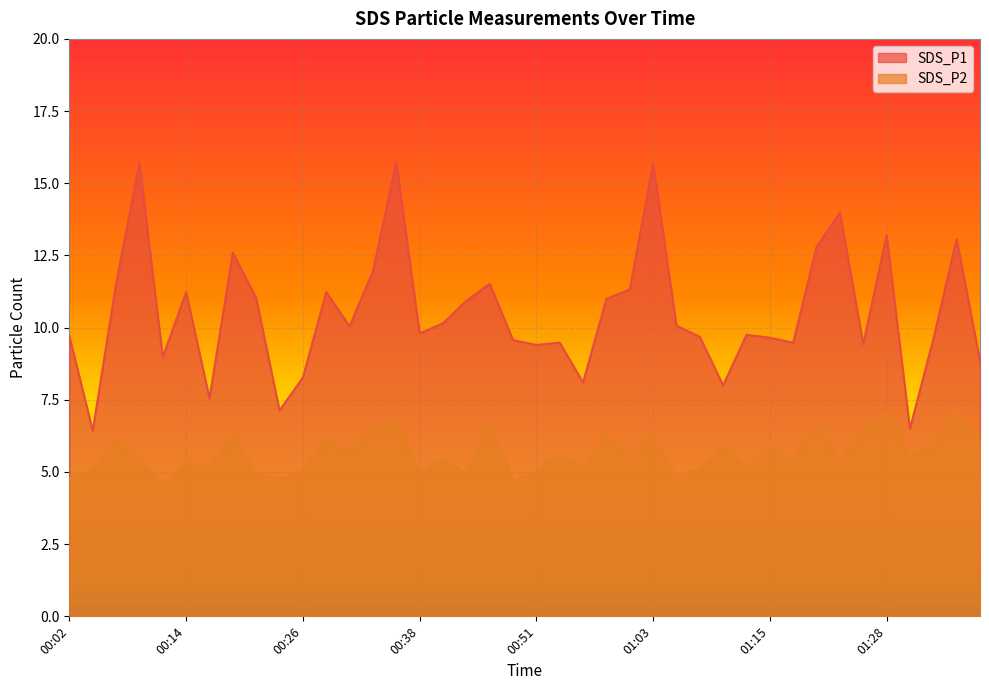

True or false: SDS_P2 and SDS_P1 intersect in this chart.

False